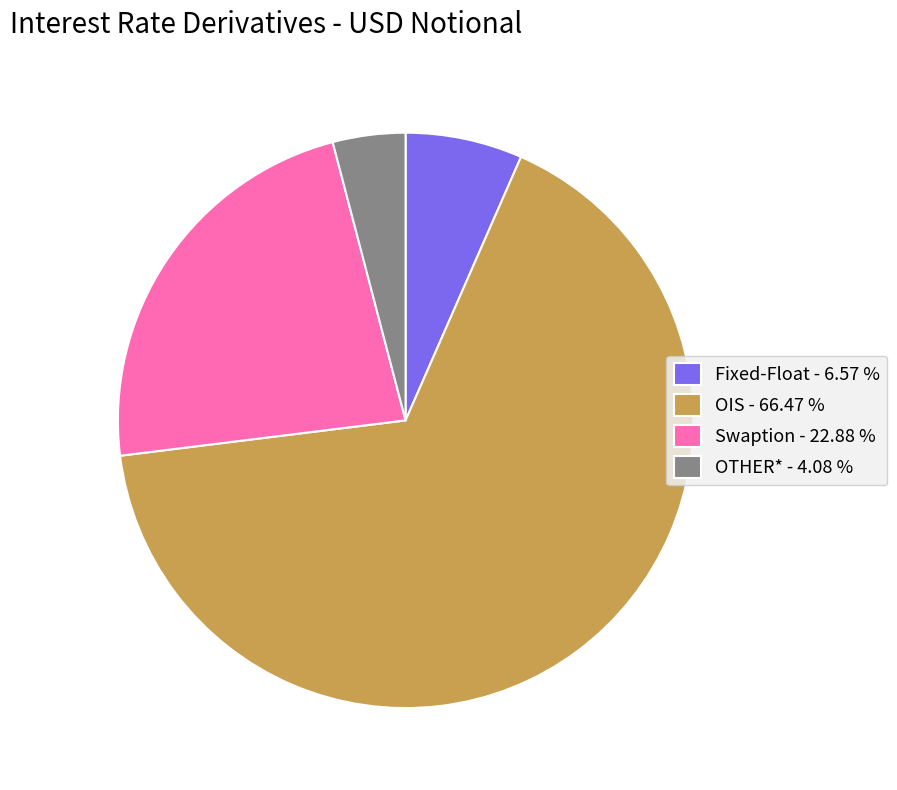

Count the number of slices in the pie.

4